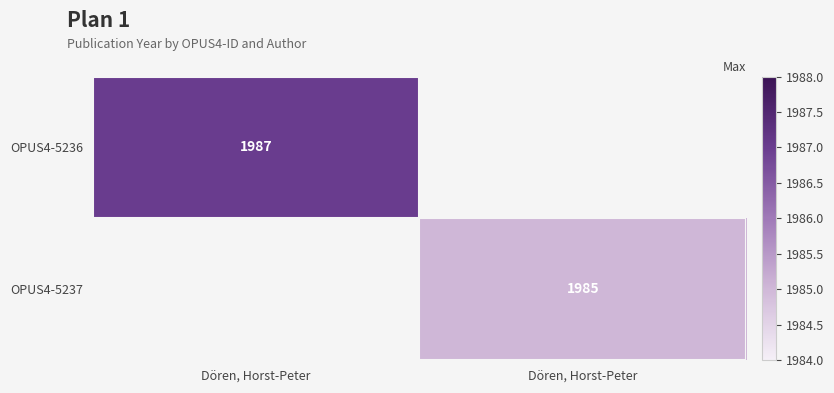

At which label is OPUS4-5236 closest to 993?

Dören, Horst-Peter